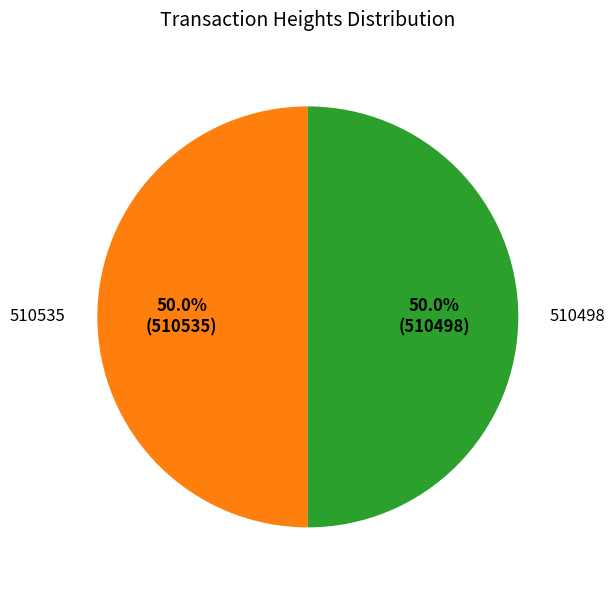

True or false: 510535 accounts for 50% of the total.

True